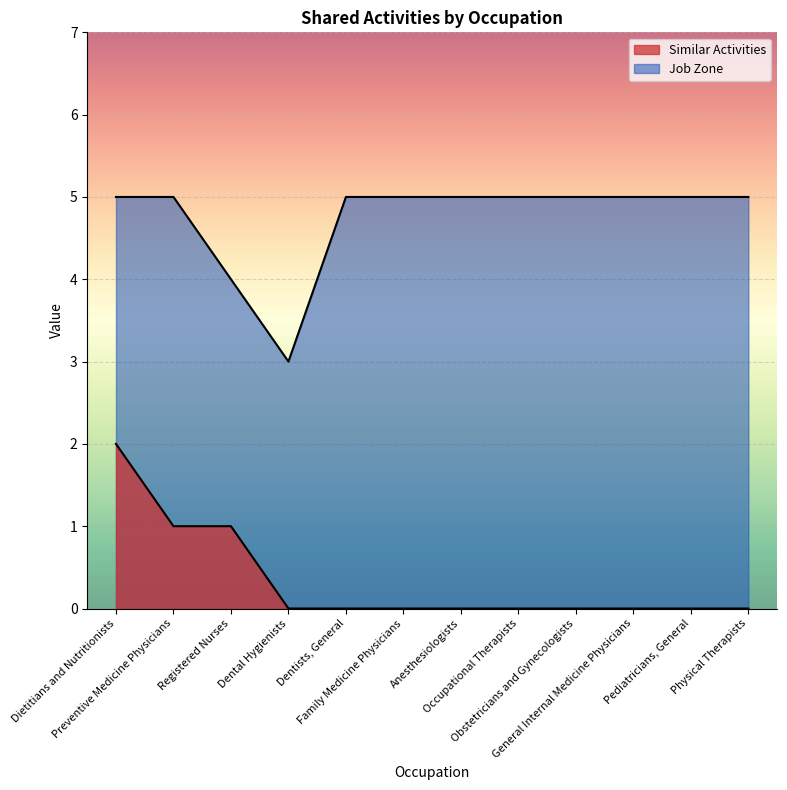

What is the minimum value for Job Zone?

3